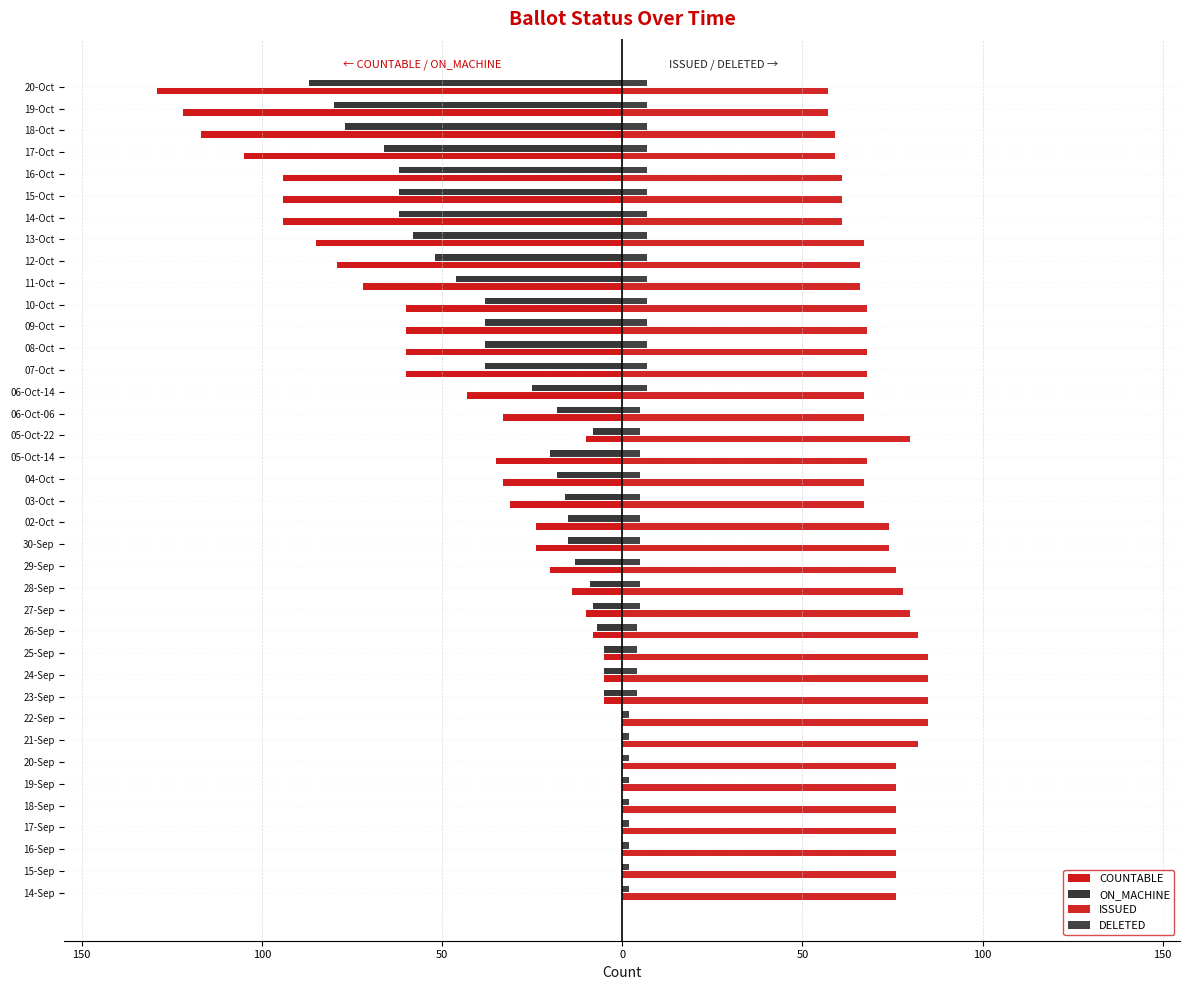

Reading left to right, what are all the values shown in this chart?

COUNTABLE: 0	0	0	0	0	0	0	0	0	-5	-5	-5	-8	-10	-14	-20	-24	-24	-31	-33	-35	-10	-33	-43	-60	-60	-60	-60	-72	-79	-85	-94	-94	-94	-105	-117	-122	-129
ON_MACHINE: 0	0	0	0	0	0	0	0	0	-5	-5	-5	-7	-8	-9	-13	-15	-15	-16	-18	-20	-8	-18	-25	-38	-38	-38	-38	-46	-52	-58	-62	-62	-62	-66	-77	-80	-87
ISSUED: 76	76	76	76	76	76	76	82	85	85	85	85	82	80	78	76	74	74	67	67	68	80	67	67	68	68	68	68	66	66	67	61	61	61	59	59	57	57
DELETED: 2	2	2	2	2	2	2	2	2	4	4	4	4	5	5	5	5	5	5	5	5	5	5	7	7	7	7	7	7	7	7	7	7	7	7	7	7	7